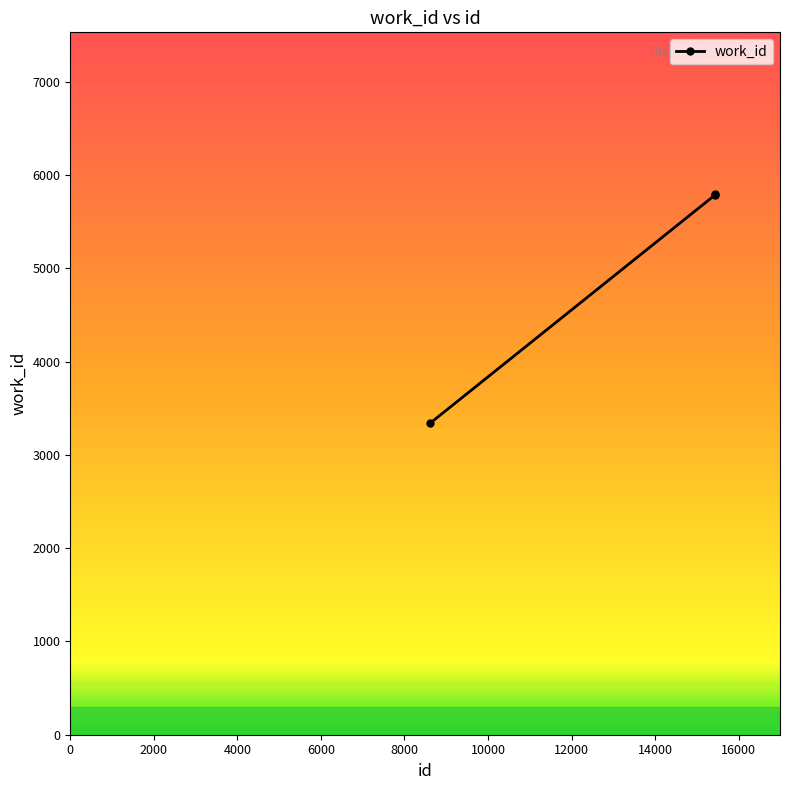

What is the value of the 3rd point from the left?

5791